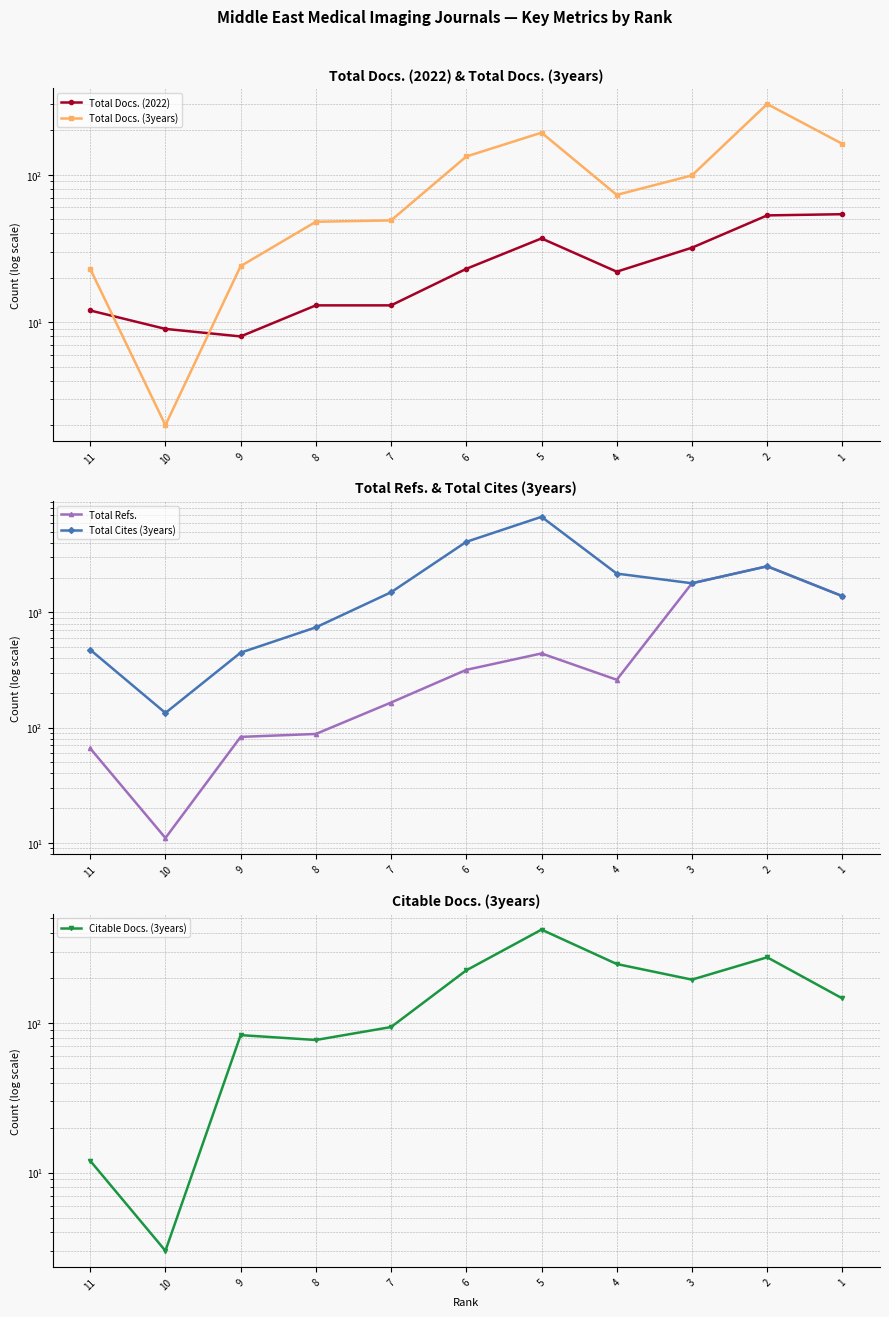

At 6, list the series in order from largest to smallest.

Total Cites (3years), Total Refs., Citable Docs. (3years), Total Docs. (3years), Total Docs. (2022)